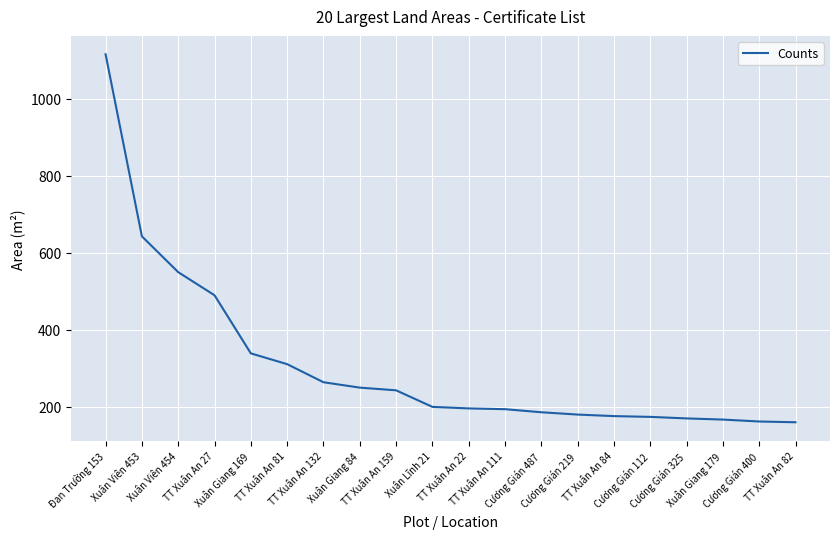

At which label does the data first exceed 200?

Đan Trường 153